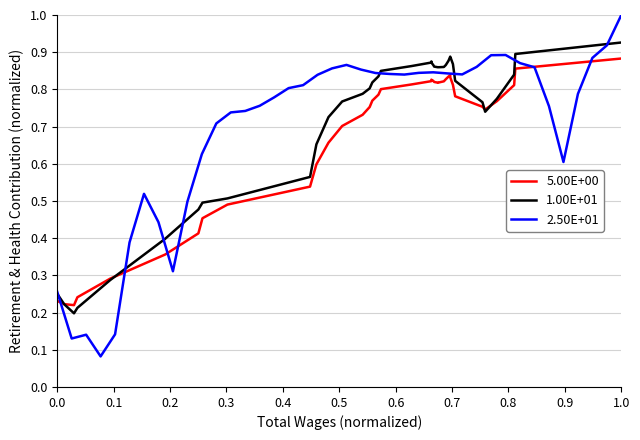

True or false: 5.00E+00 has a value of 0.2 at 1.0.

False